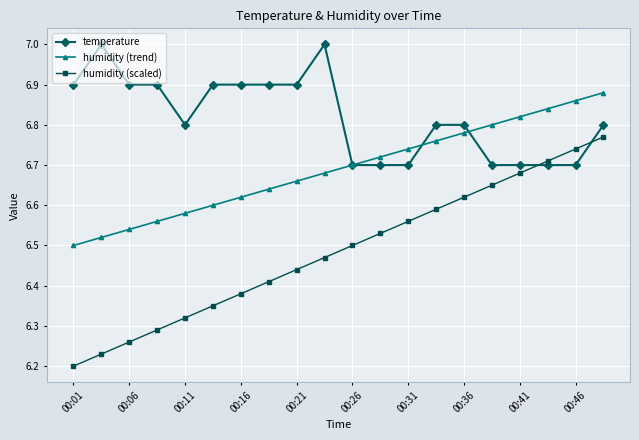

True or false: humidity (scaled) has more than 0 interior local peaks.

False